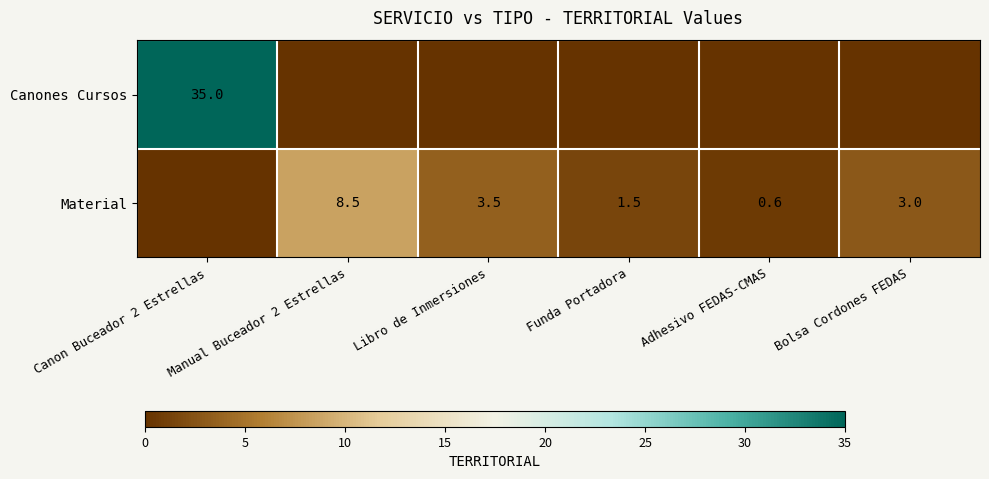

Count the number of data series in this chart.

2